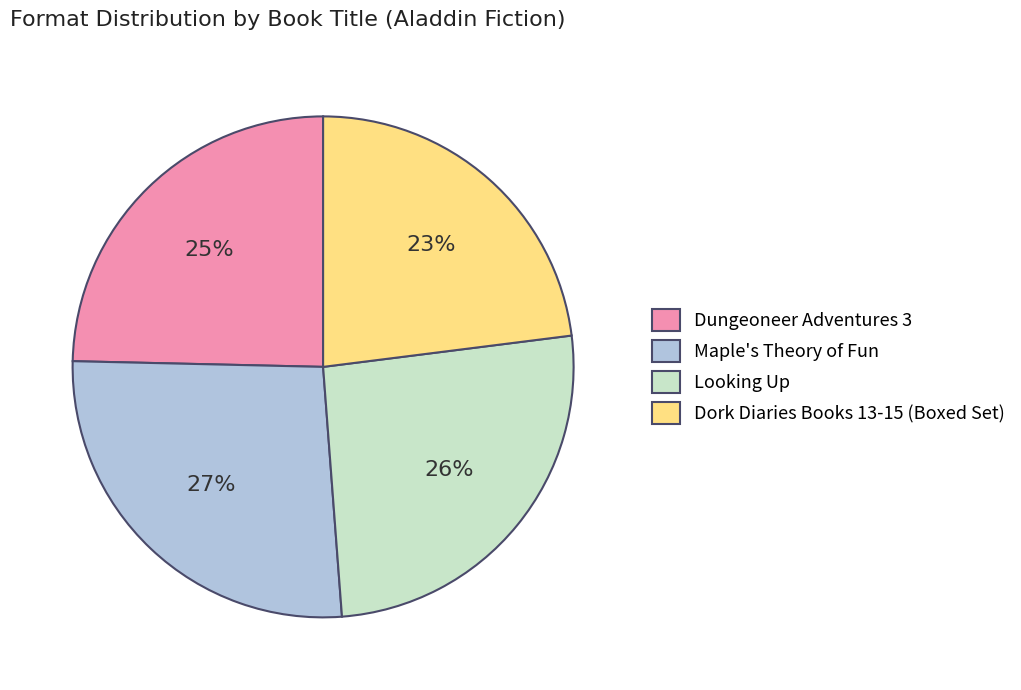

How many slices are in this pie chart?

4